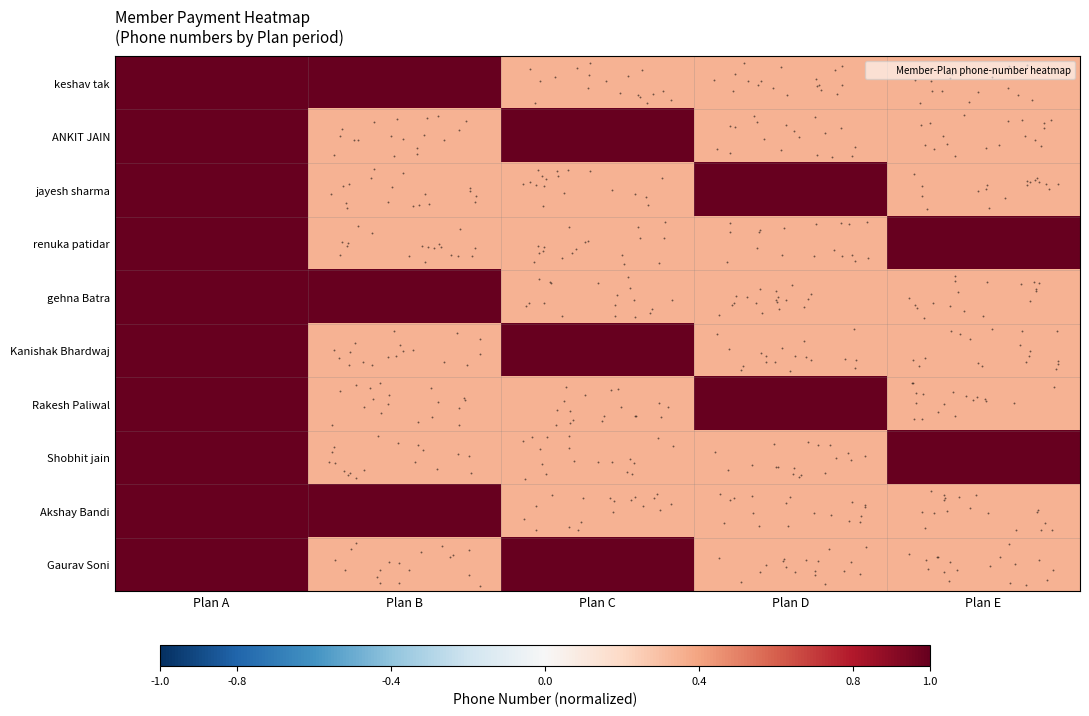

Which label corresponds to the smallest value in the chart?

Plan C